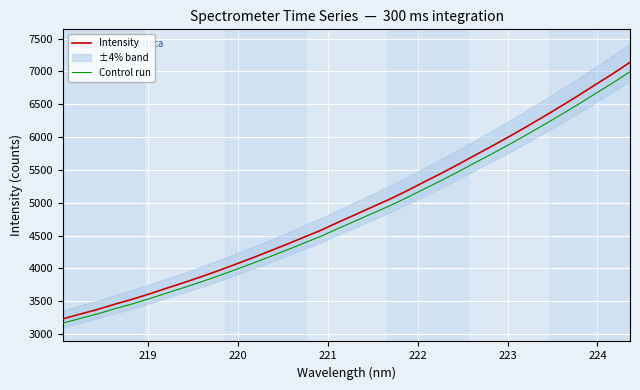

True or false: Intensity has more than 2 interior local peaks.

False